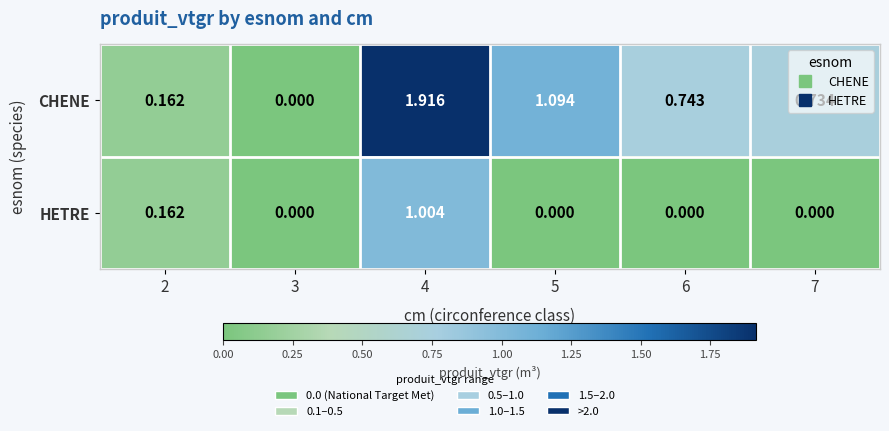

How many values in the CHENE series exceed 0?

5